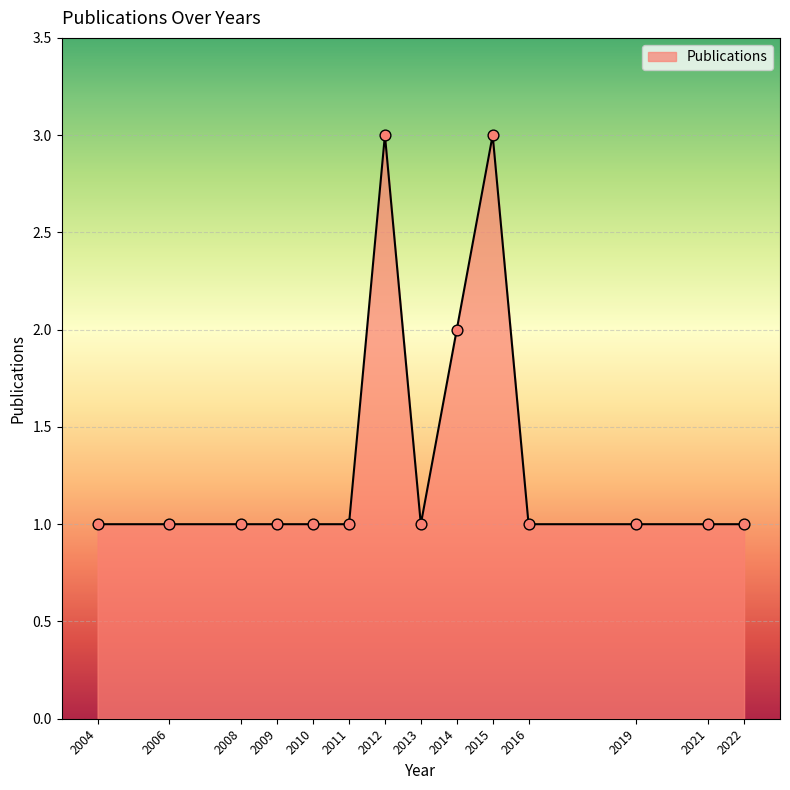

Approximately how many times larger is the value at 2021 compared to 2013?

1.0